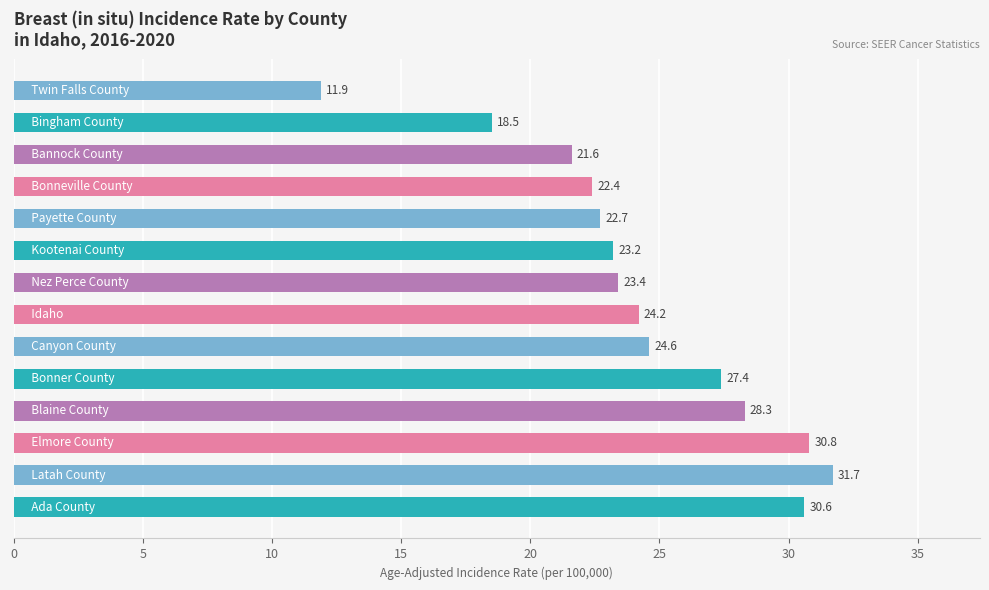

What is the difference between the maximum and second lowest values?

13.2